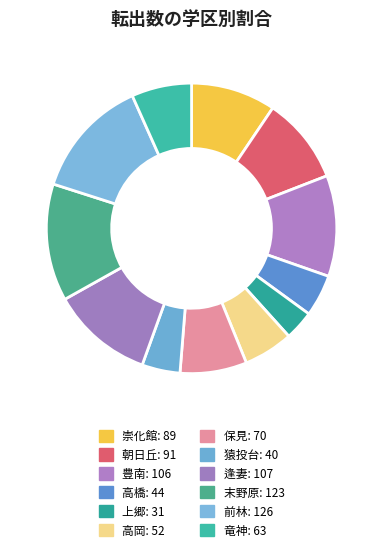

Does 朝日丘 represent more than half of the total?

No